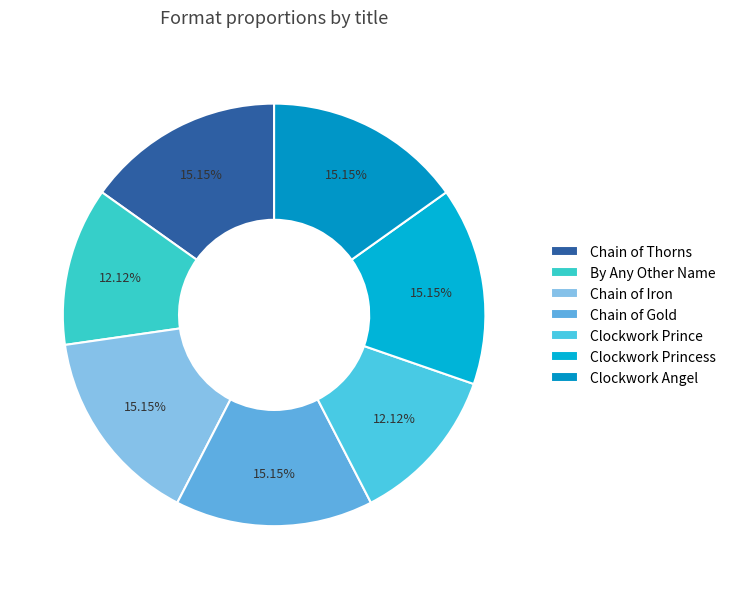

How many segments does this pie chart have?

7